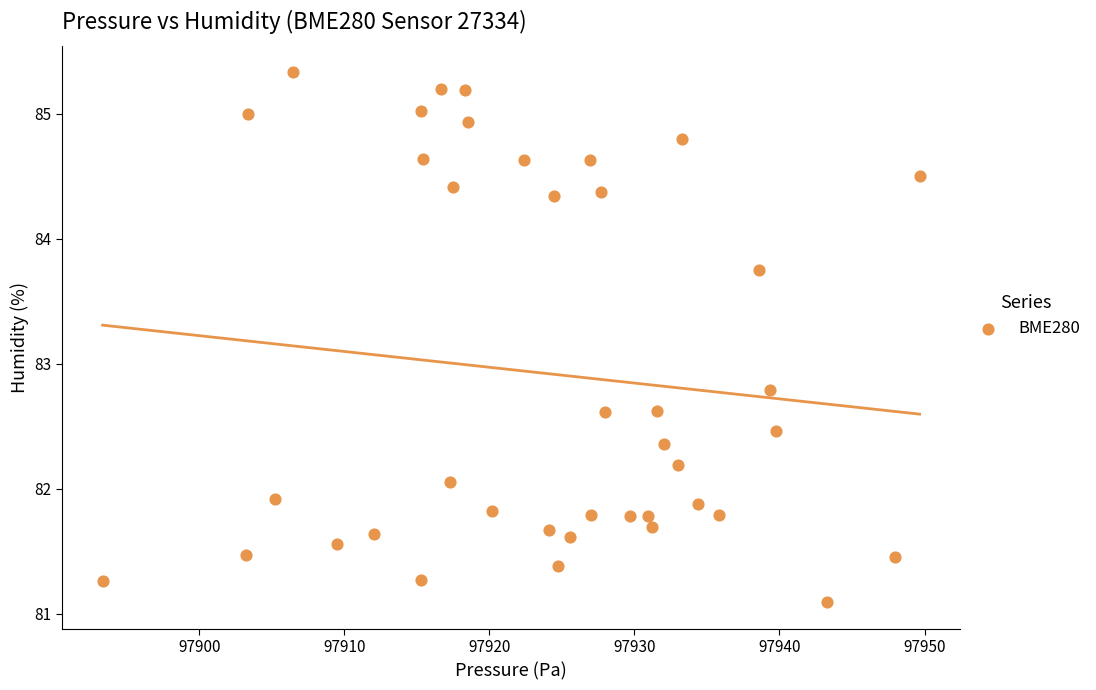

What is the range of Y values (max minus min)?

4.2